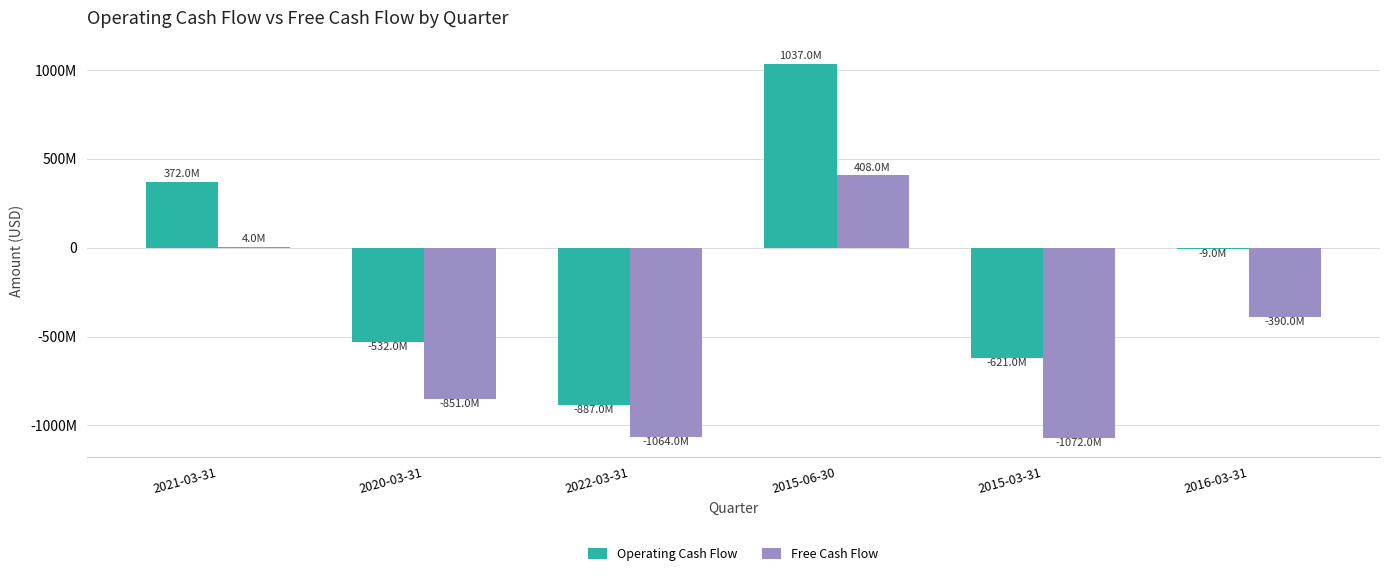

What are all the series names shown in the legend?

Operating Cash Flow, Free Cash Flow